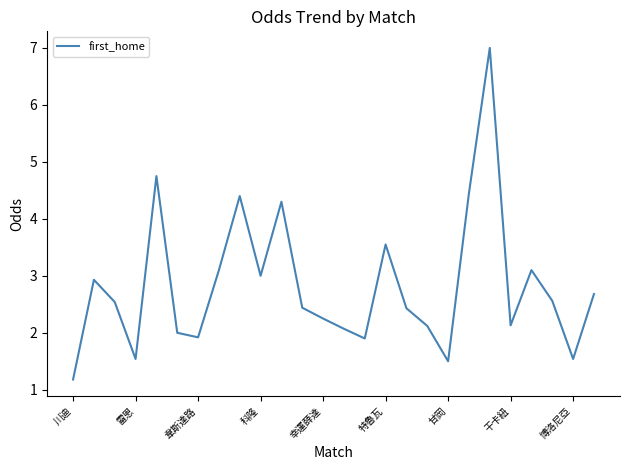

What is the smallest value displayed?

1.2